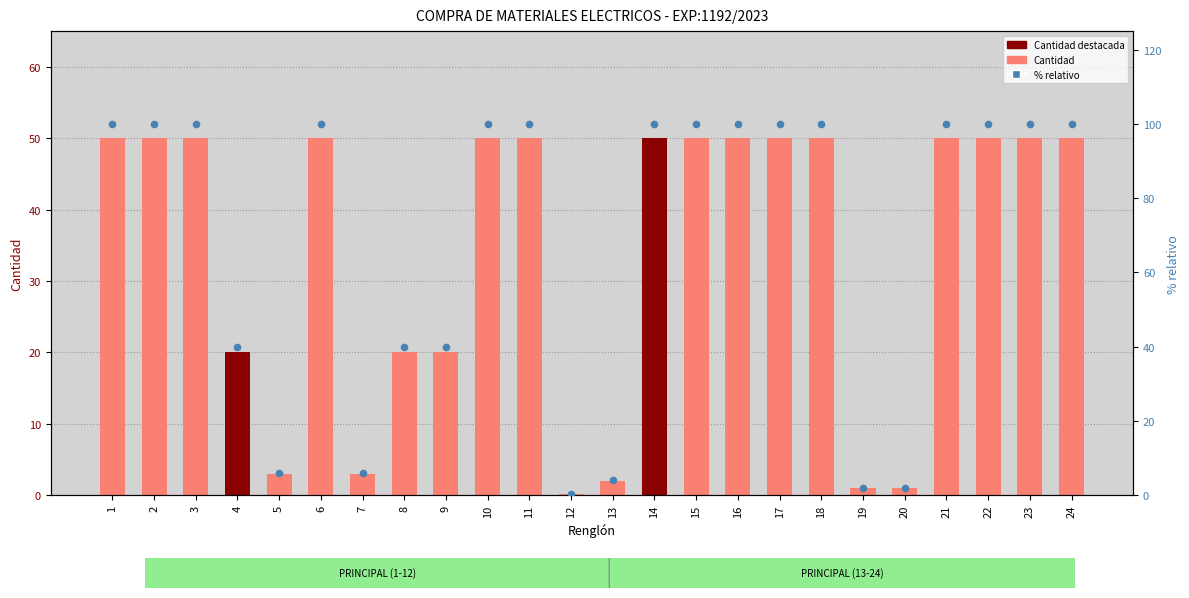

Which series contains the lowest Y value?

Cantidad